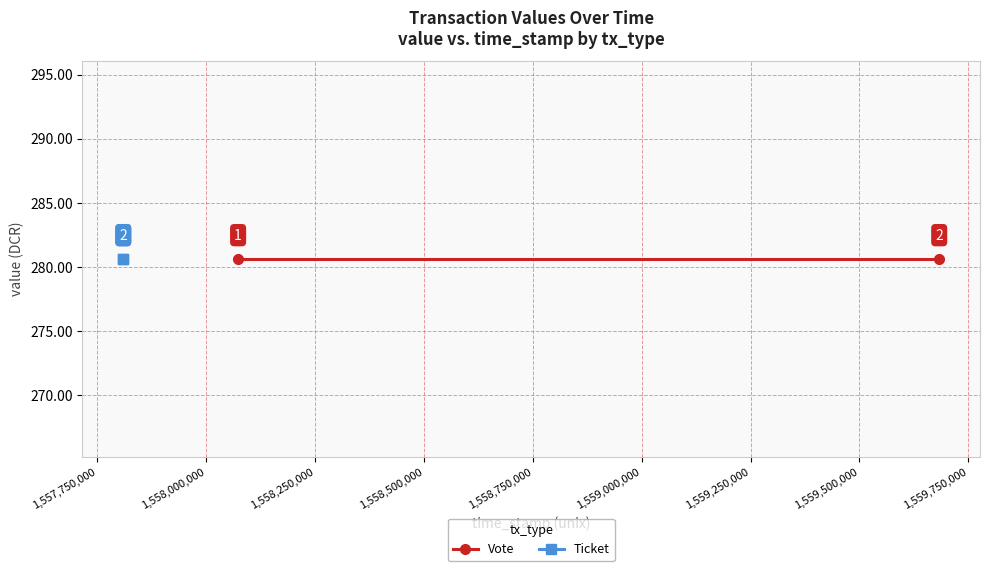

True or false: time_stamp and value cross at least once.

False